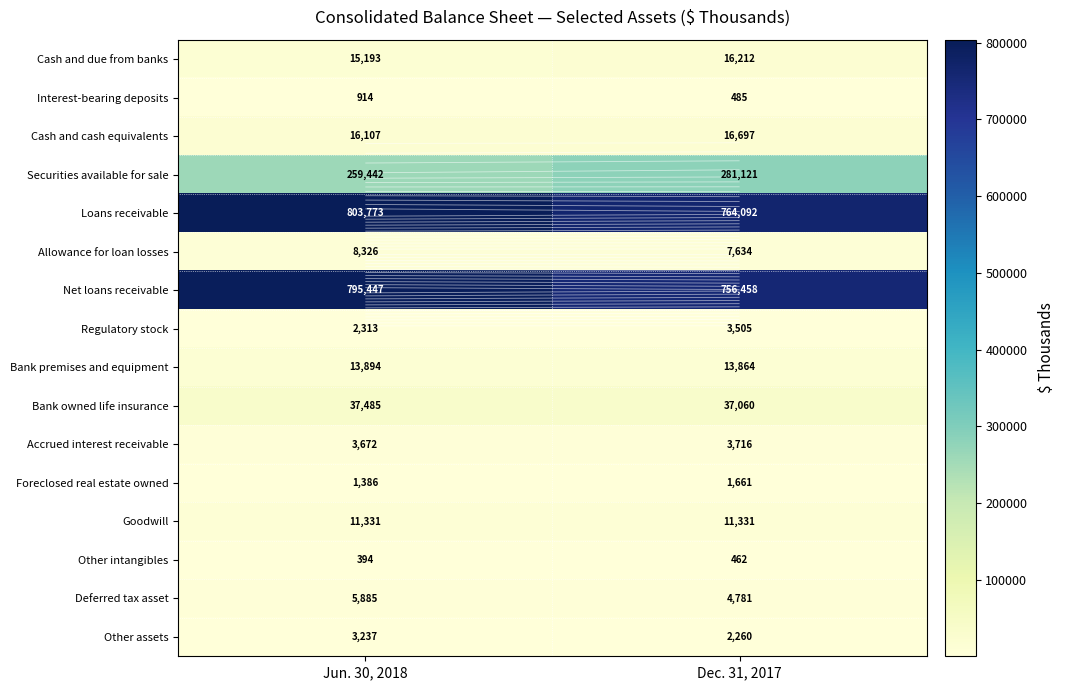

Rank the categories by Securities available for sale value from lowest to highest.

Jun. 30, 2018, Dec. 31, 2017